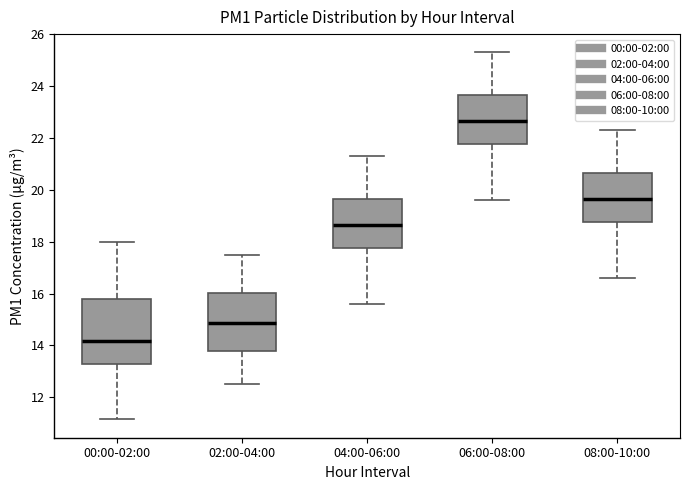

Reading left to right, transcribe this box plot: for each box, give where its median line is, the range the box spans, and where its two whiskers end, as read against the y-axis. The values are not printed on the chart, so give them approximately, as read against the axis.

00:00-02:00: median 14.2, box 13.4 to 15.8, whiskers 11.2 to 18.0
02:00-04:00: median 14.8, box 13.8 to 16.0, whiskers 12.6 to 17.6
04:00-06:00: median 18.6, box 17.8 to 19.6, whiskers 15.6 to 21.4
06:00-08:00: median 22.6, box 21.8 to 23.6, whiskers 19.6 to 25.4
08:00-10:00: median 19.6, box 18.8 to 20.6, whiskers 16.6 to 22.4